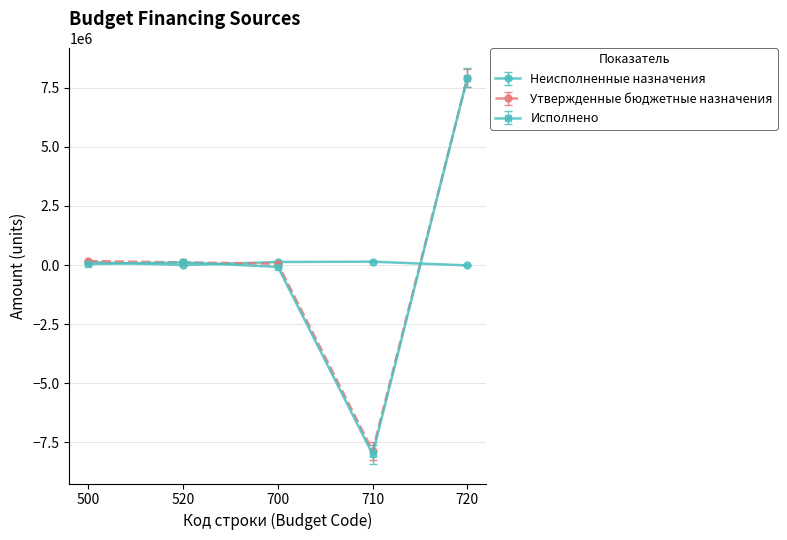

At which category is the sum across all series the highest?

720